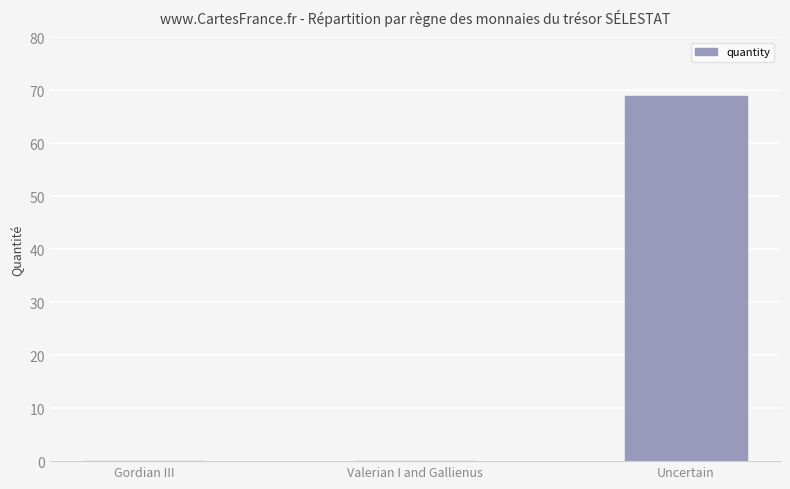

What is the maximum value shown in the chart?

69